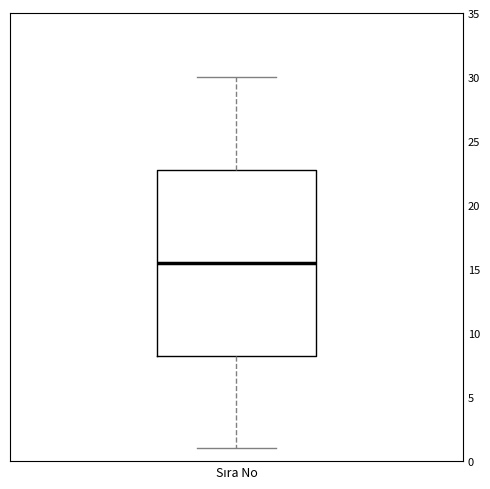

Transcribe this box plot: give where the median line is, the range the box spans, and where the two whiskers end, as read against the y-axis. The values are not printed on the chart, so give them approximately, as read against the axis.

median 15.5, box 8.5 to 23.0, whiskers 1.0 to 30.0